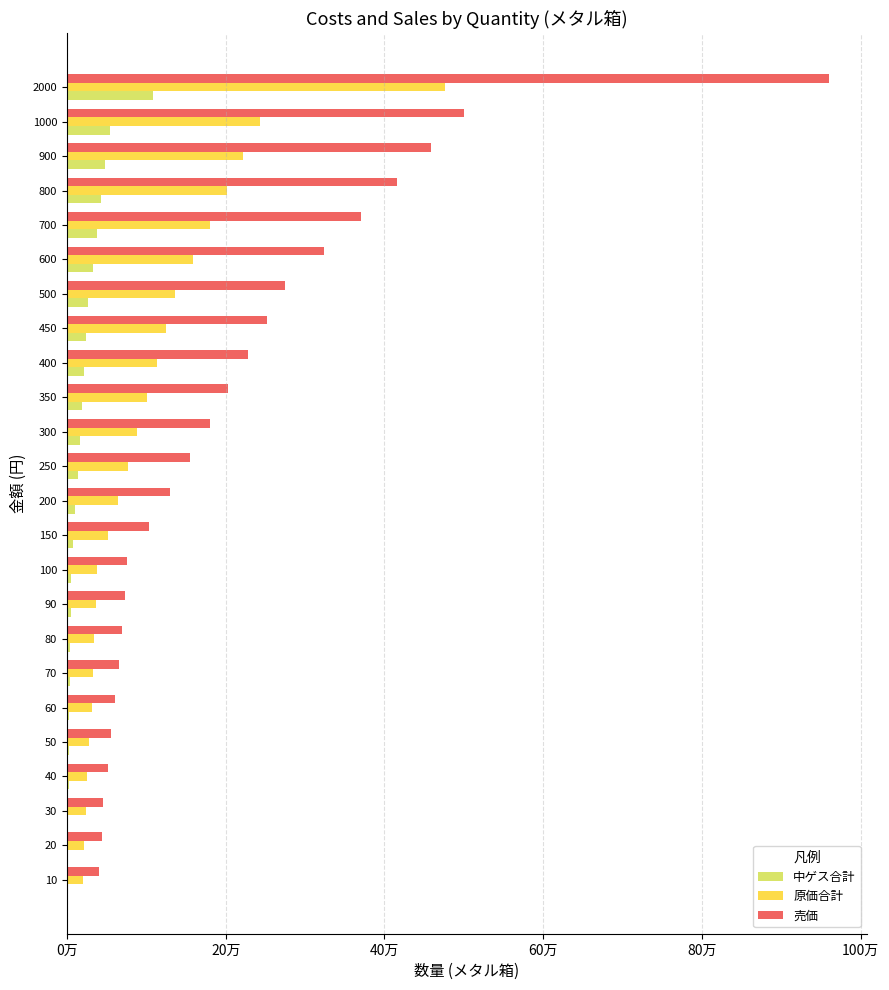

Which series has the largest total across all categories?

売価